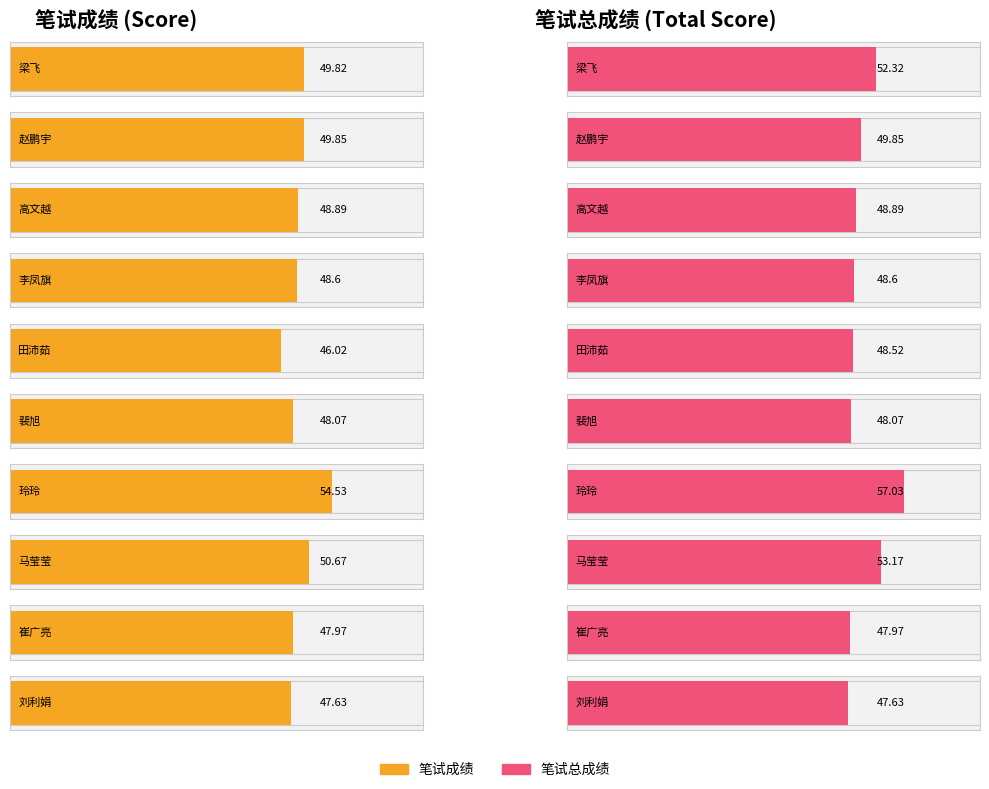

Rank the series by their maximum value, from highest to lowest.

笔试总成绩, 笔试成绩